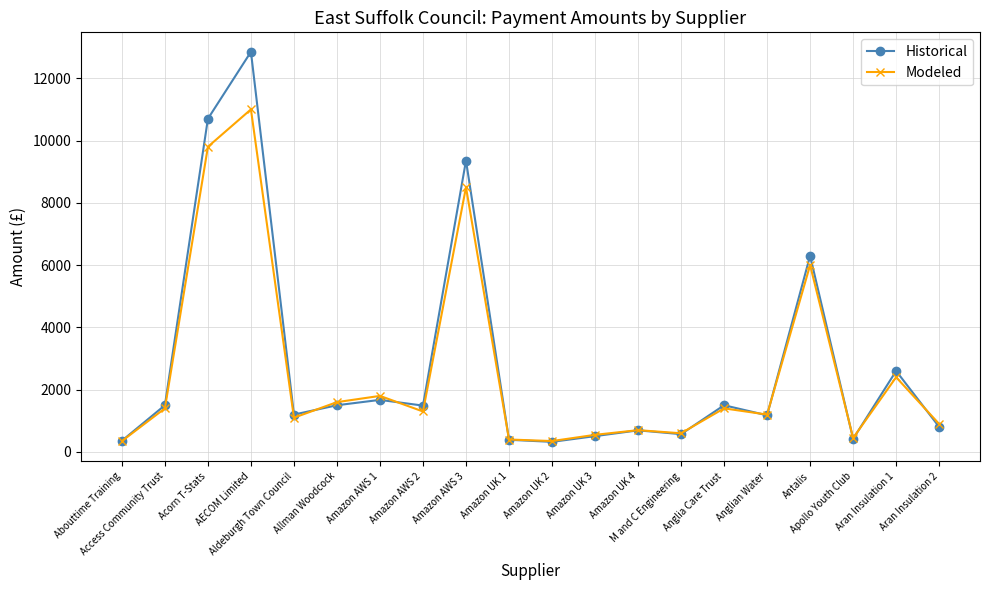

Which series has the largest total across all categories?

Historical